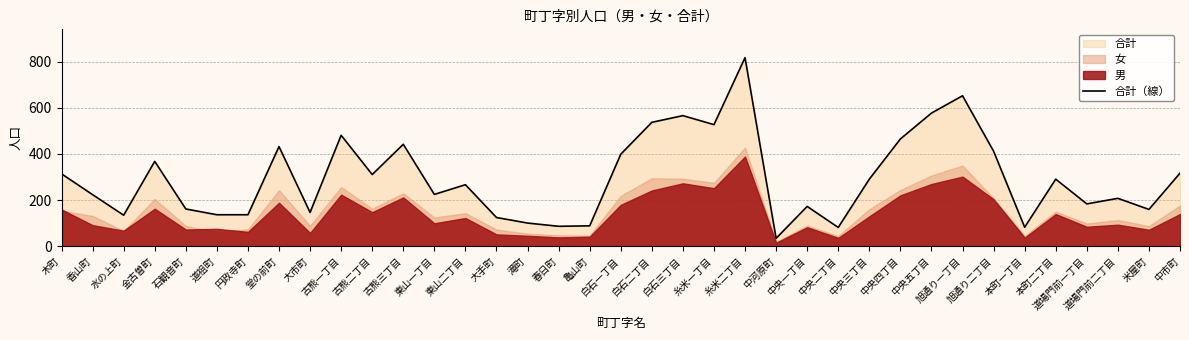

Read the value at 白石二丁目.

537